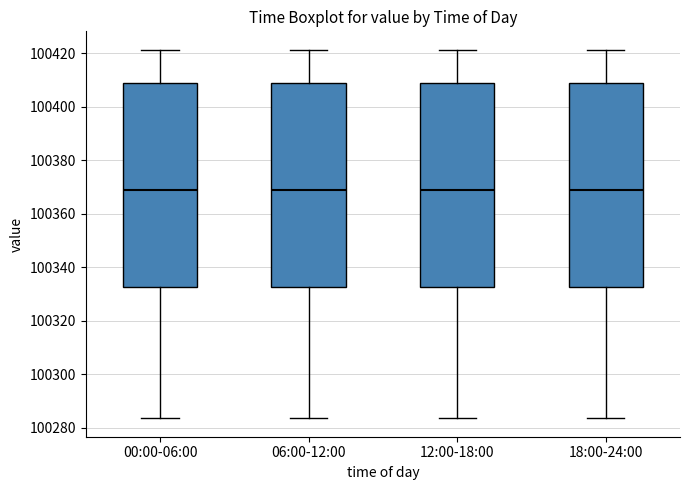

Where is the lower edge of the box for 12:00-18:00 on the y-axis? The values are not printed on the chart, so give them approximately, as read against the axis.

100332